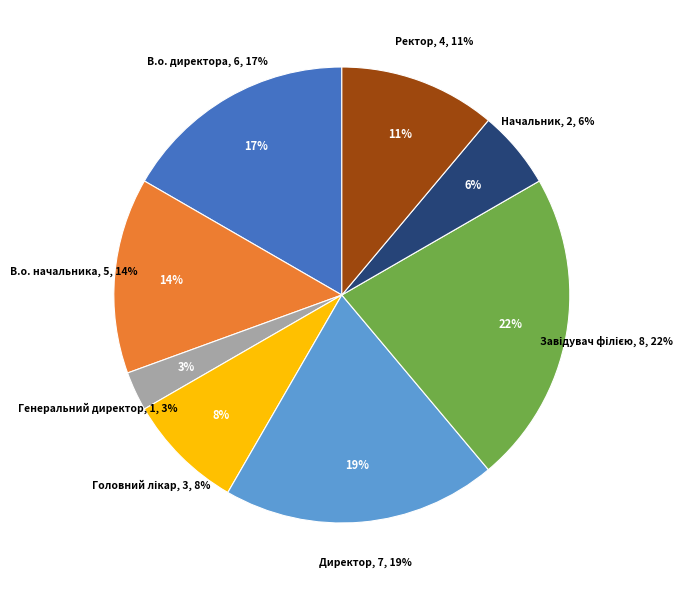

Rank the categories by value from highest to lowest.

Завідувач філією, Директор, В.о. директора, В.о. начальника, Ректор, Головний лікар, Начальник, Генеральний директор